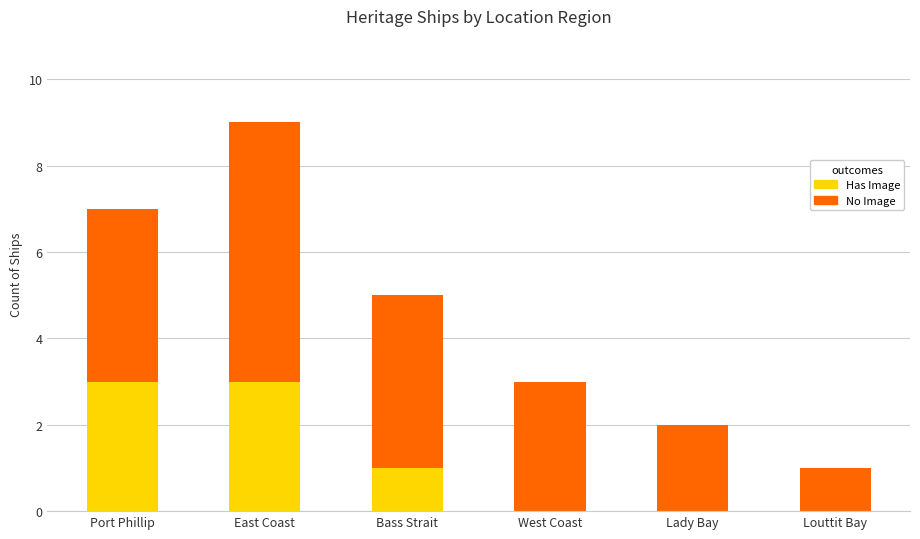

What is the maximum value for Has Image?

3